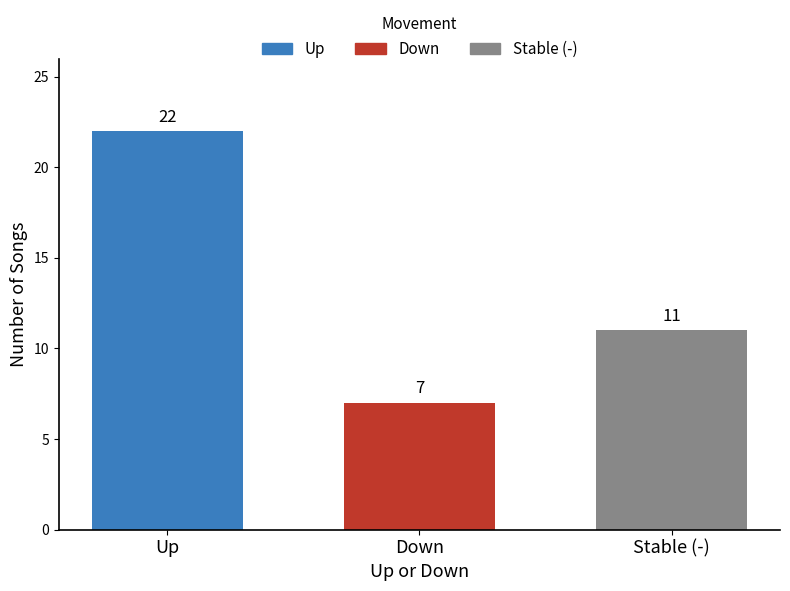

What is the spread (max minus min) of values at Down?

15